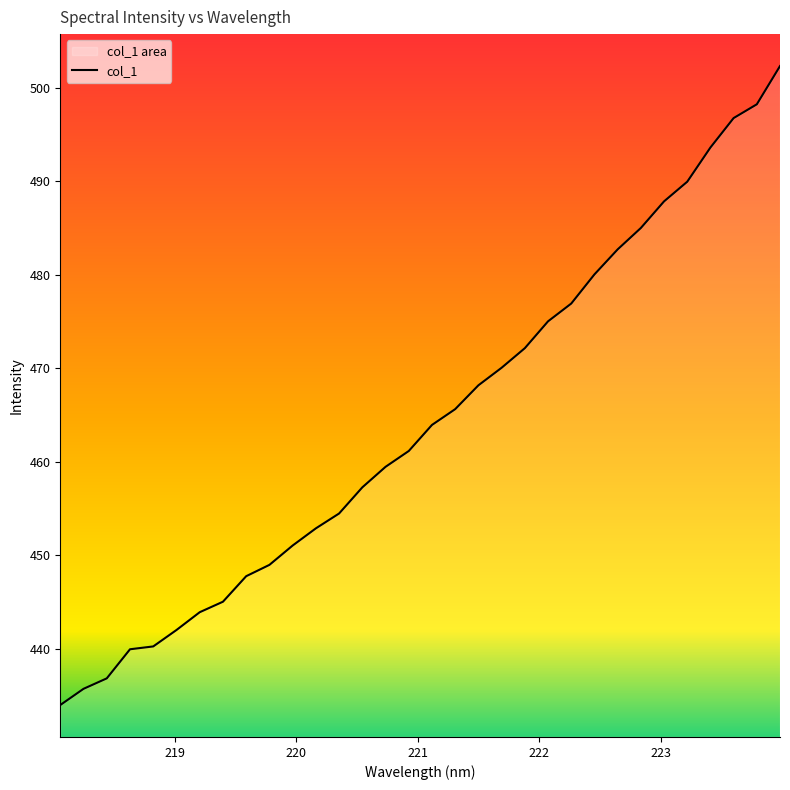

What is the difference between the maximum and second lowest values?

66.6